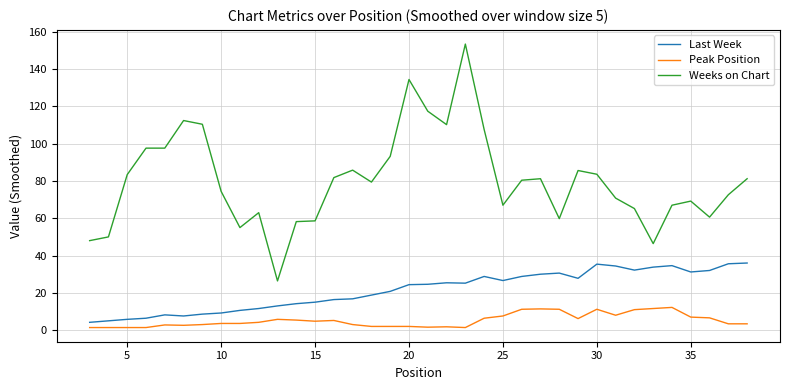

What is the maximum value shown in the chart?

153.4